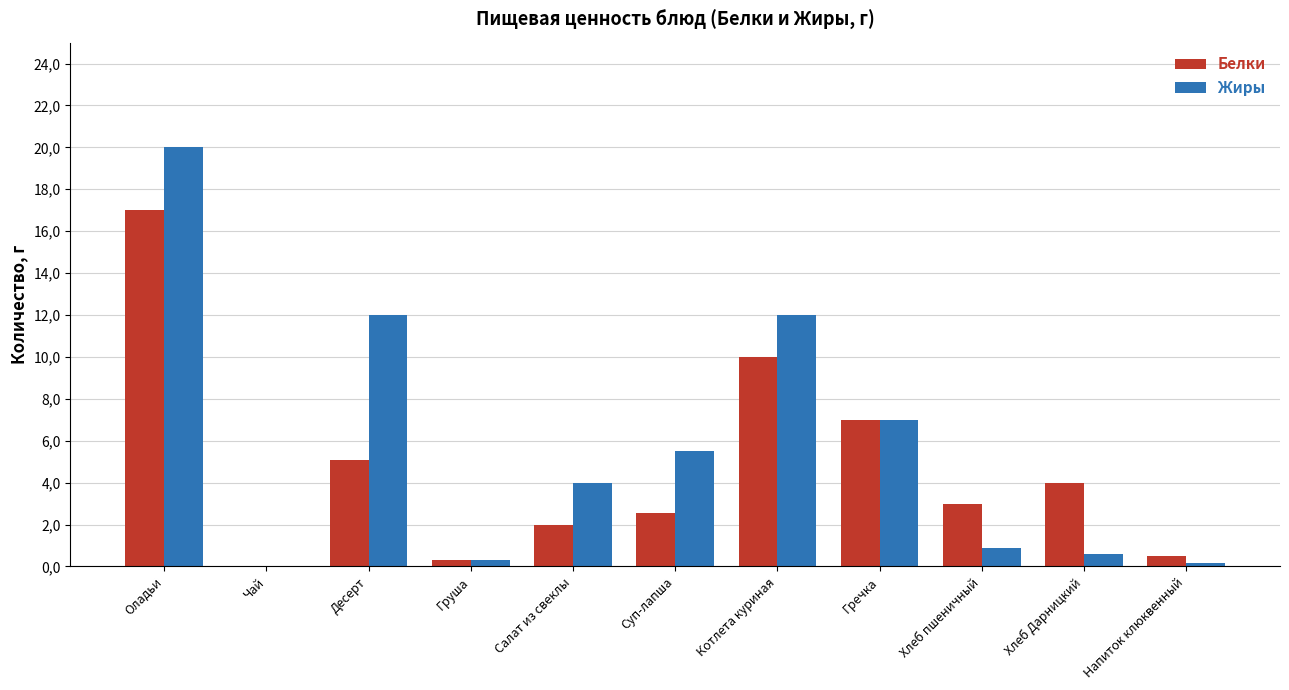

Which label corresponds to the largest value in the chart?

Оладьи